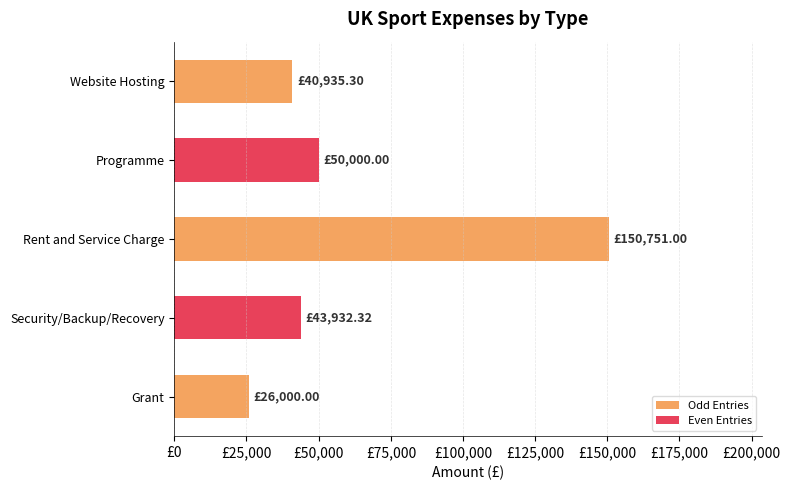

List the labels in order of value, smallest first.

Grant, Website Hosting, Security/Backup/Recovery, Programme, Rent and Service Charge